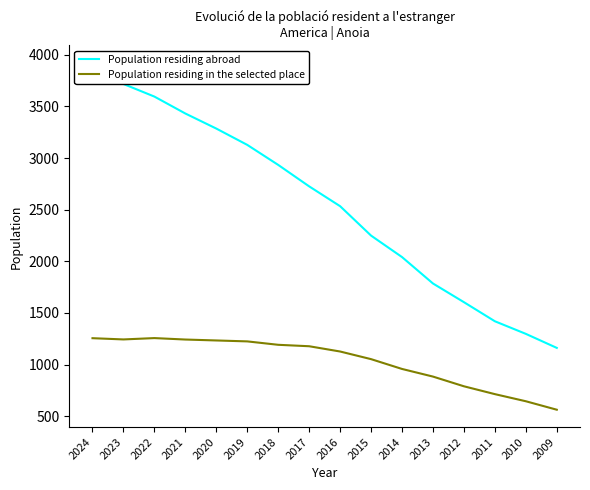

Which series has the largest range (max minus min)?

Population residing abroad